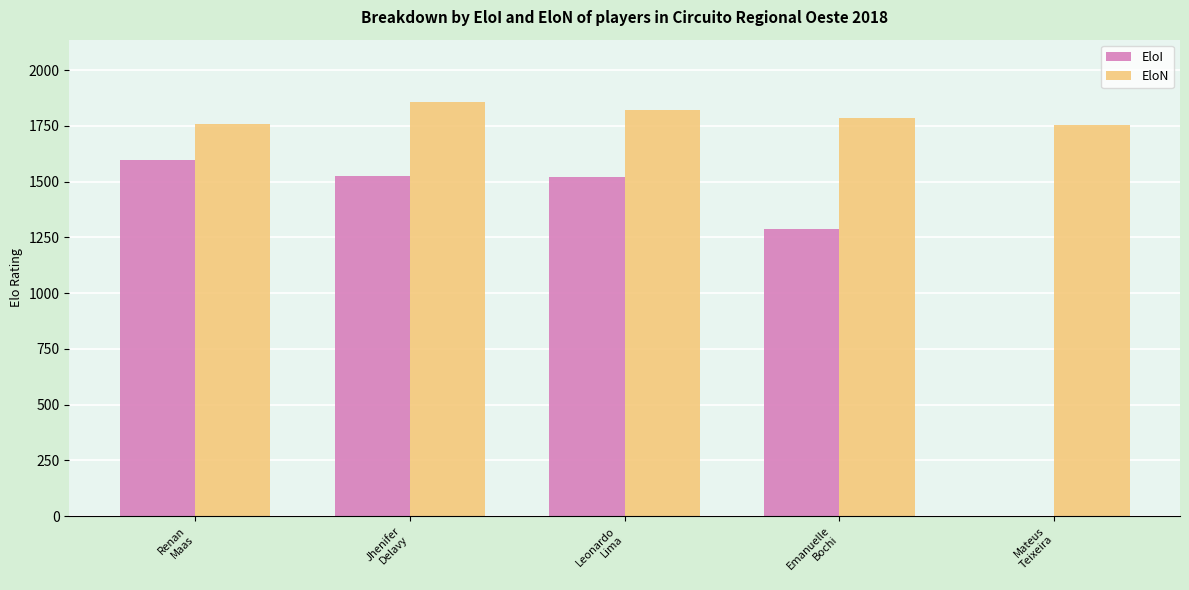

True or false: EloI has a value of 601 at Mateus
Teixeira.

False